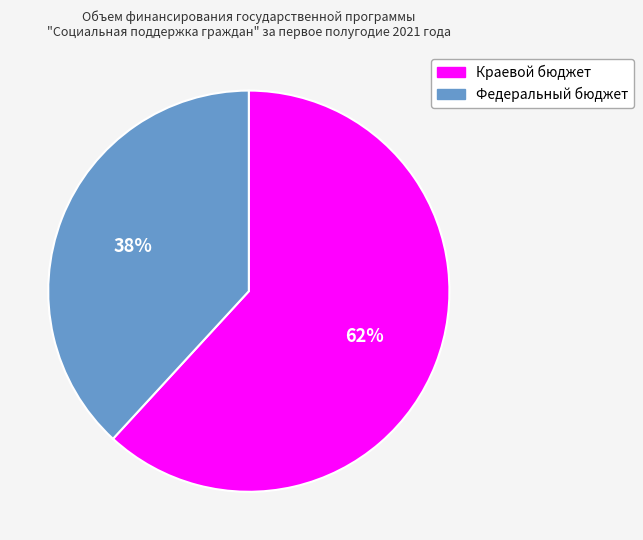

How many slices are in this pie chart?

2